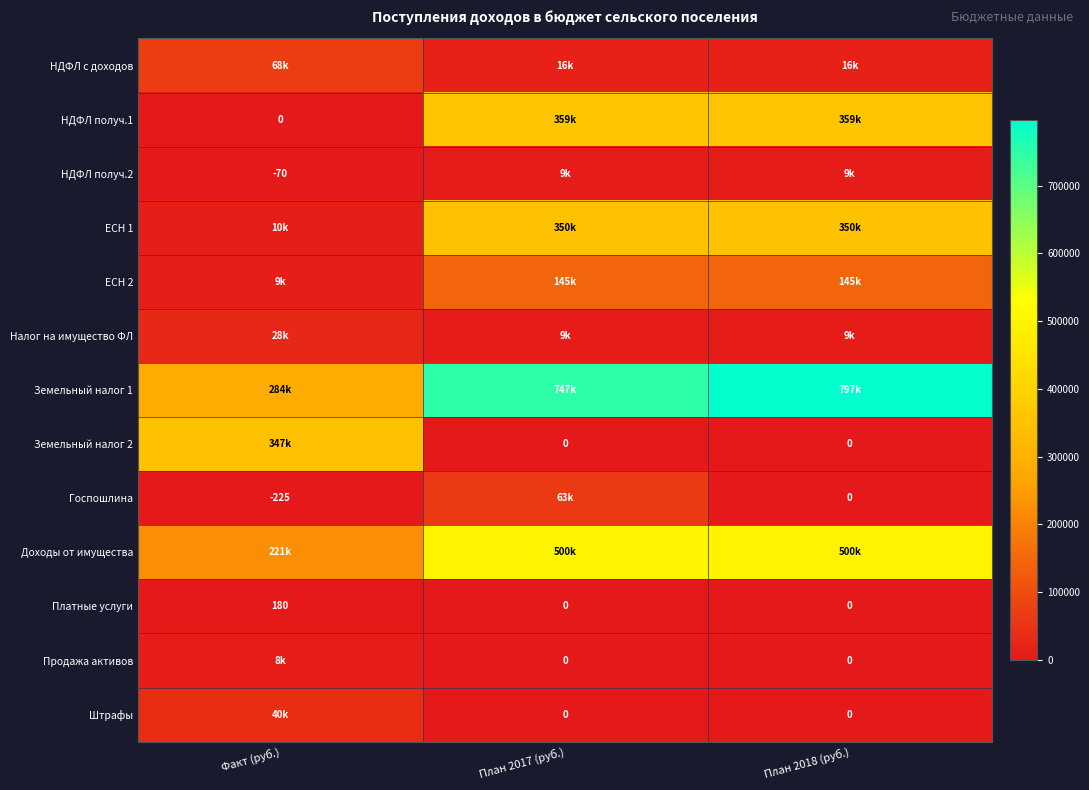

Is it true that Платные услуги equals 0.0 at План 2018 (руб.)?

True